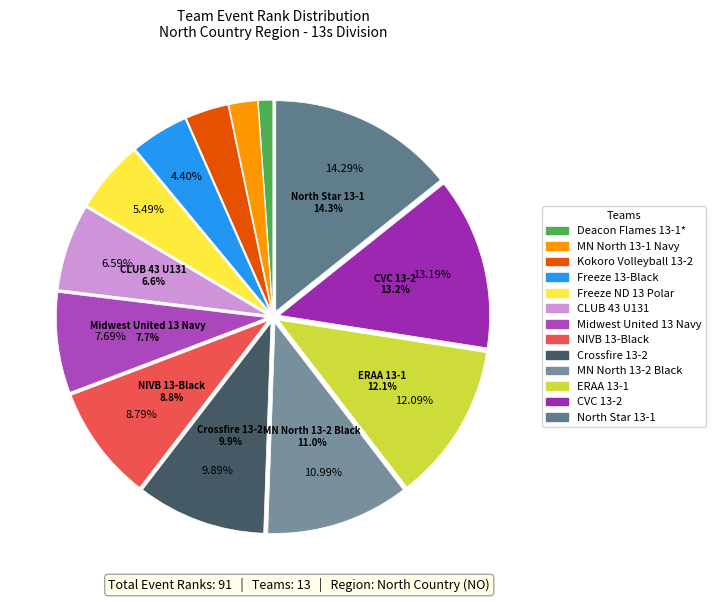

True or false: MN North 13-1 Navy accounts for 11% of the total.

False